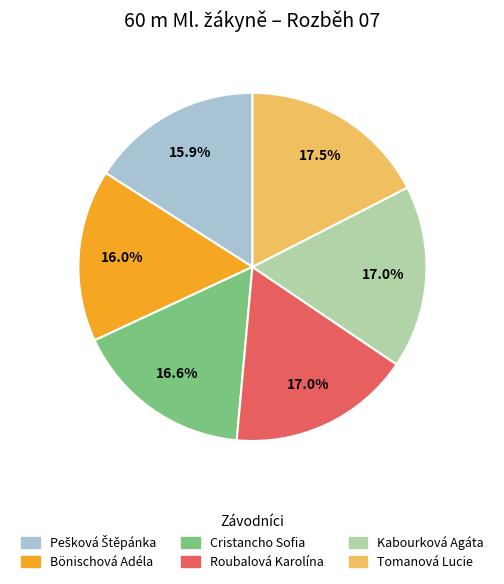

How much of the chart is everything except Kabourková Agáta?

83.0%